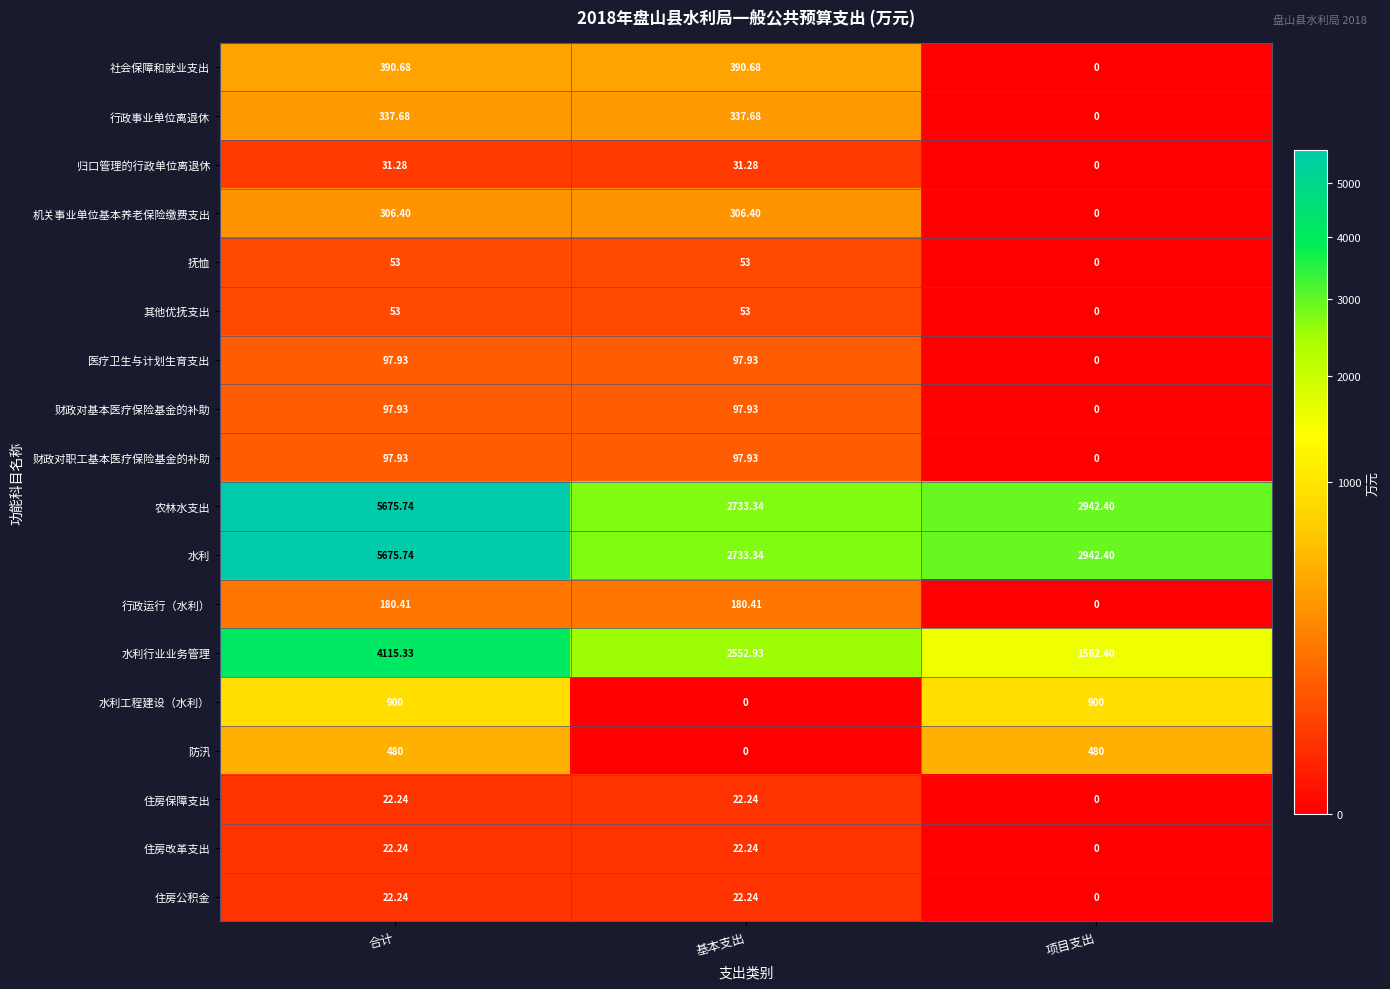

How many values in the 住房公积金 series exceed 22?

2